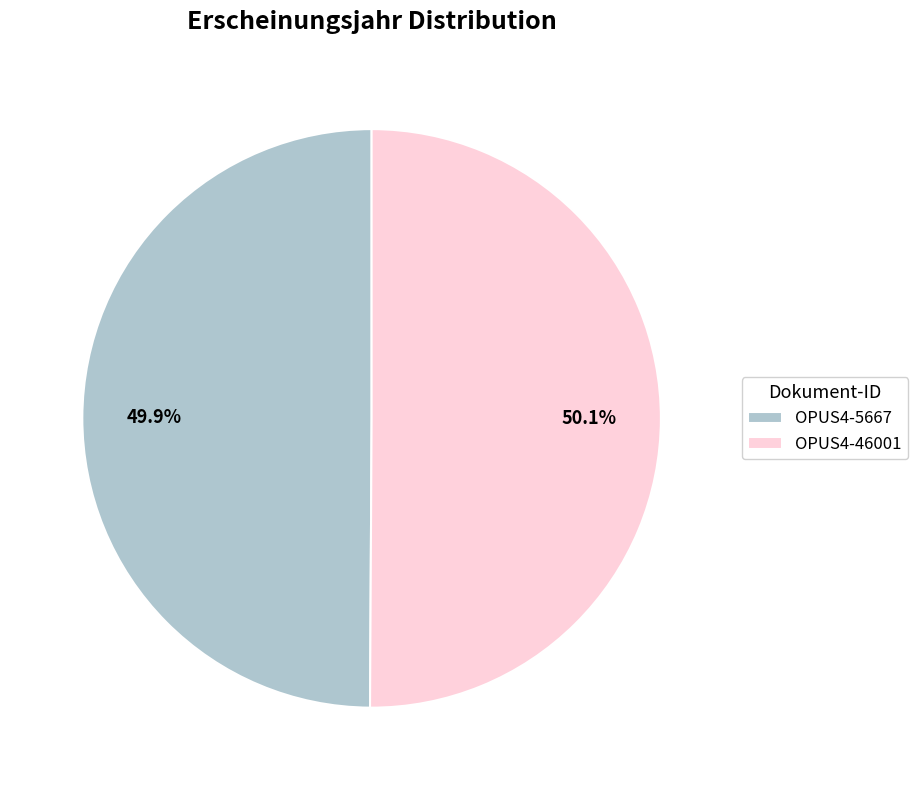

Does any single category account for the majority?

Yes